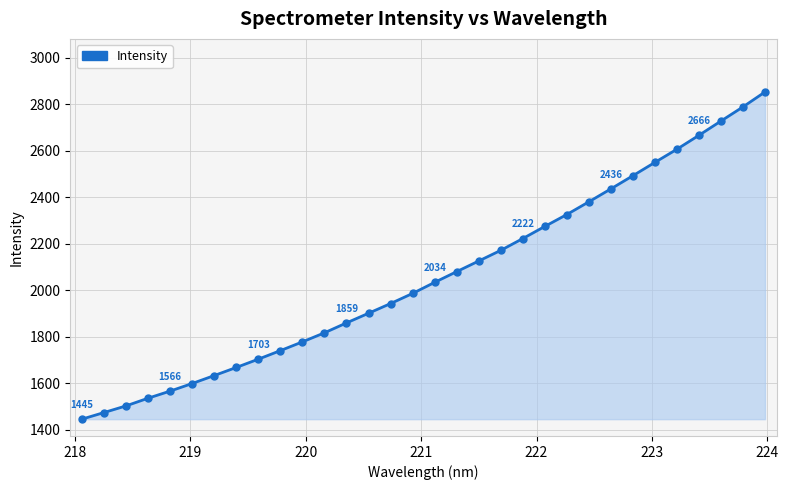

What is the difference between the second highest and minimum values?

1343.7